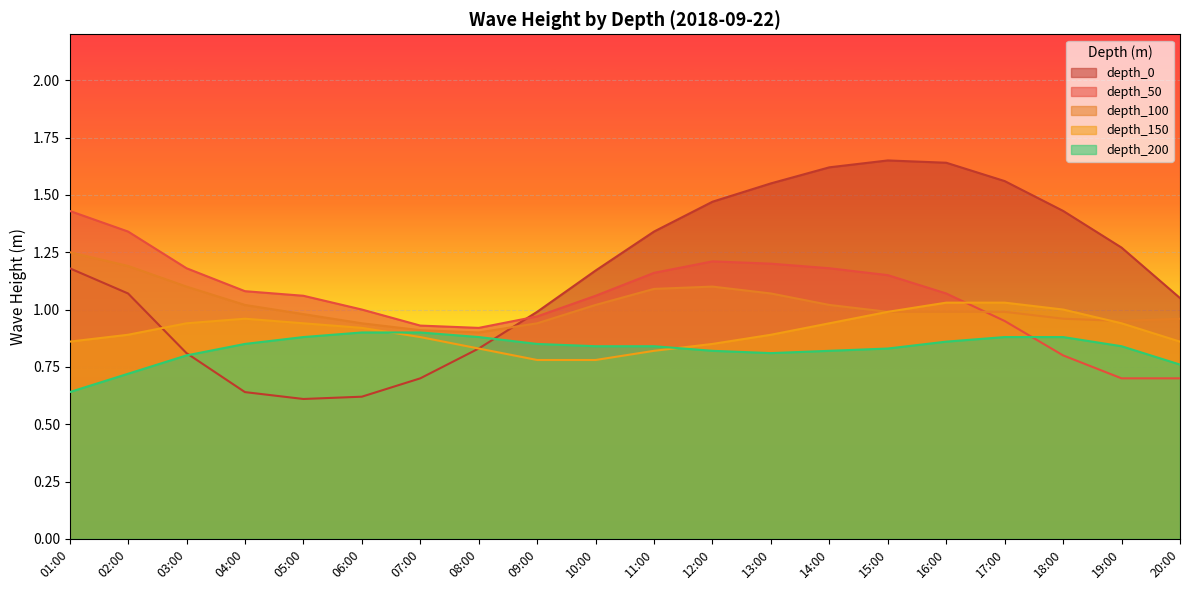

Which series has the largest total across all categories?

depth_0